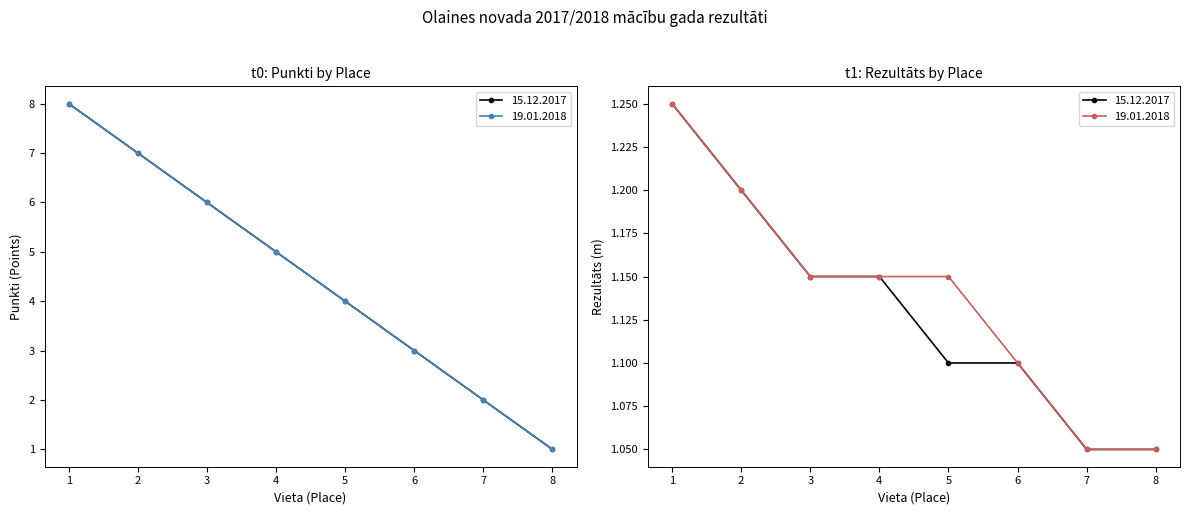

At which label does January 2018 reach its peak?

1